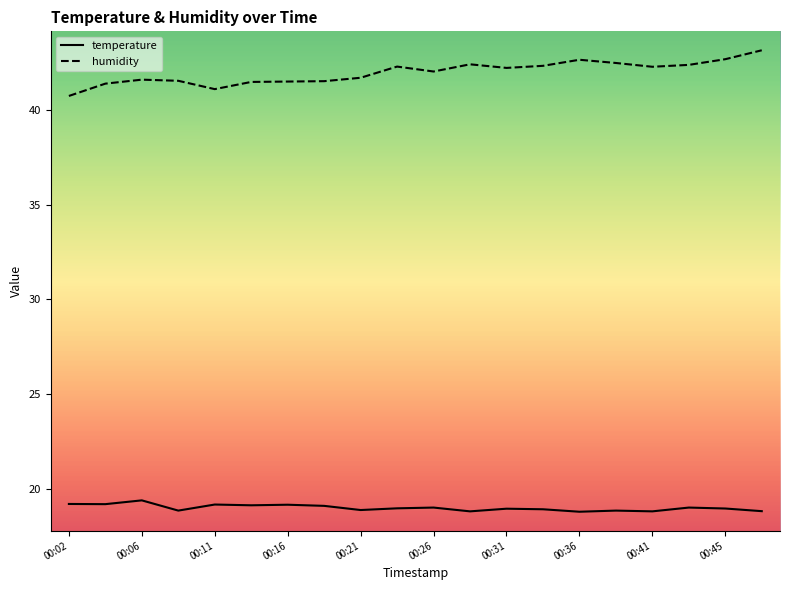

What is the average value of the humidity series?

42.0